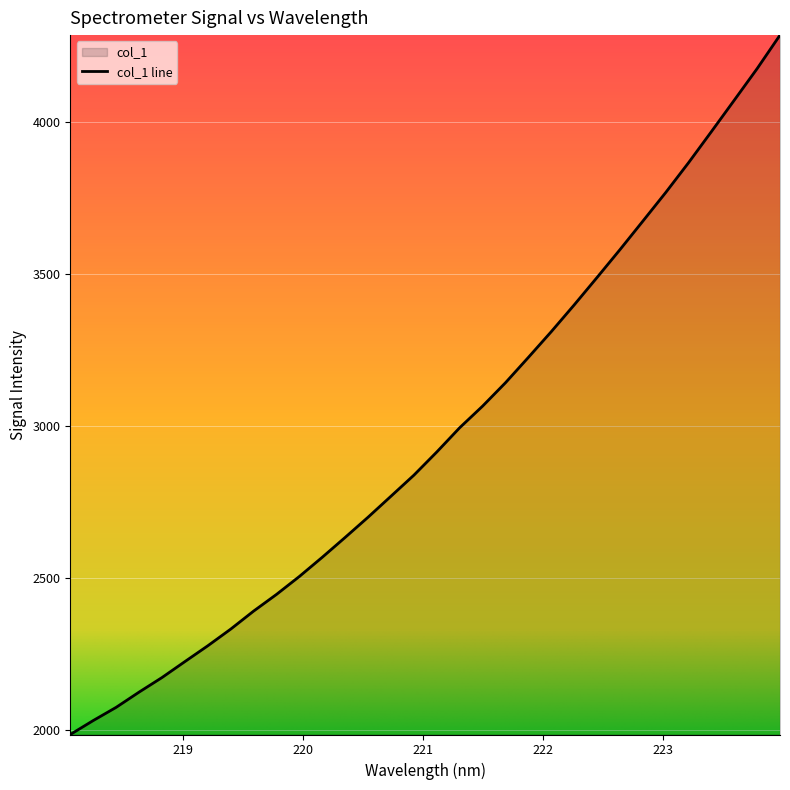

True or false: the data shows 4823.5 at 222.6447.

False